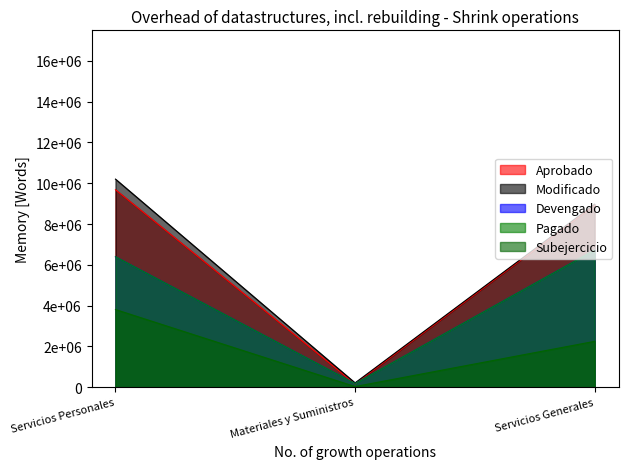

How many lines are shown in the chart?

5